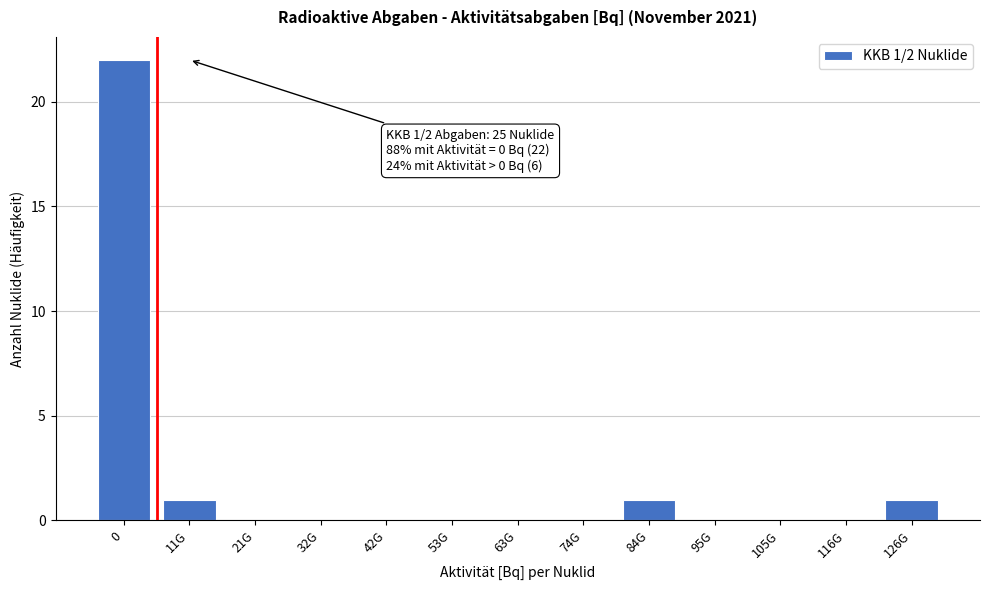

Reading left to right, list all the values displayed in this chart.

0=22	11G=1	21G=0	32G=0	42G=0	53G=0	63G=0	74G=0	84G=1	95G=0	105G=0	116G=0	126G=1